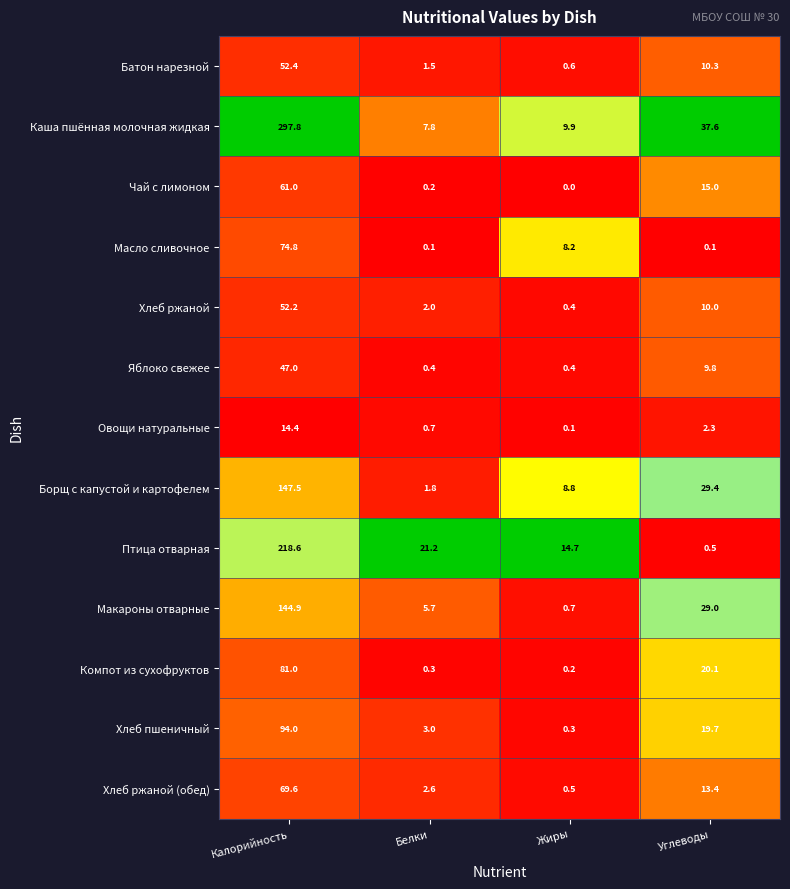

Which category has the highest value across all series?

Калорийность